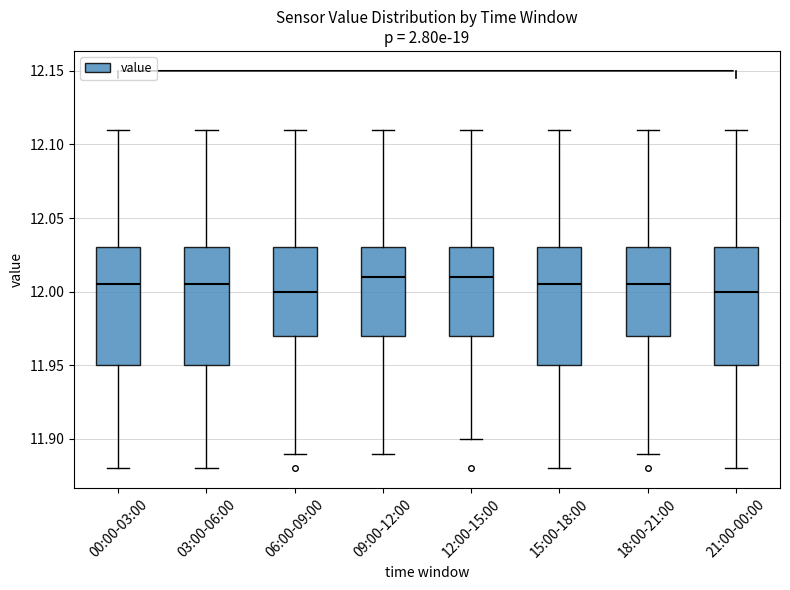

Reading left to right, read every box against the y-axis: the position of its median line, the range the box covers, and the ends of its whiskers. The values are not printed on the chart, so give them approximately, as read against the axis.

00:00-03:00: median 12.005, box 11.950 to 12.030, whiskers 11.880 to 12.110
03:00-06:00: median 12.005, box 11.950 to 12.030, whiskers 11.880 to 12.110
06:00-09:00: median 12.000, box 11.970 to 12.030, whiskers 11.890 to 12.110
09:00-12:00: median 12.010, box 11.970 to 12.030, whiskers 11.890 to 12.110
12:00-15:00: median 12.010, box 11.970 to 12.030, whiskers 11.900 to 12.110
15:00-18:00: median 12.005, box 11.950 to 12.030, whiskers 11.880 to 12.110
18:00-21:00: median 12.005, box 11.970 to 12.030, whiskers 11.890 to 12.110
21:00-00:00: median 12.000, box 11.950 to 12.030, whiskers 11.880 to 12.110